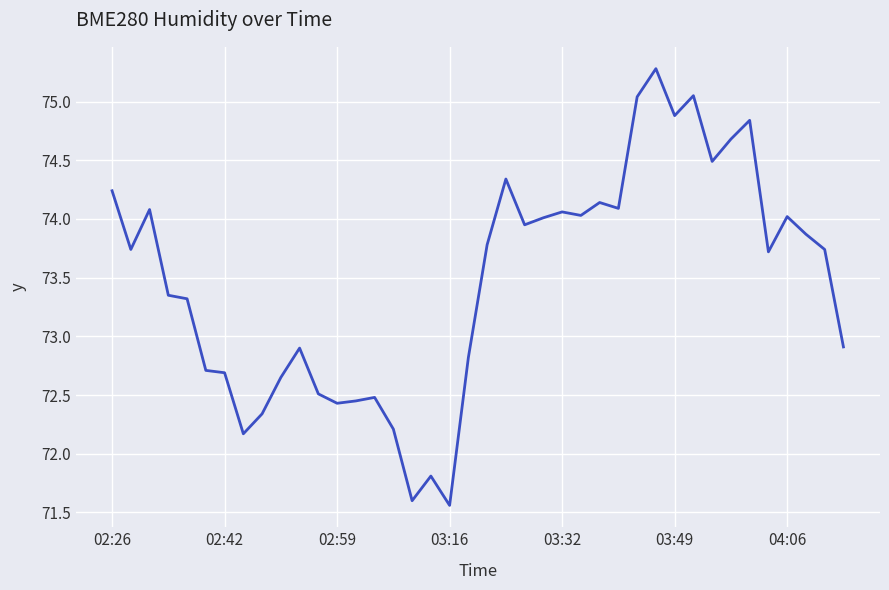

What is the difference between the maximum and minimum values?

3.7